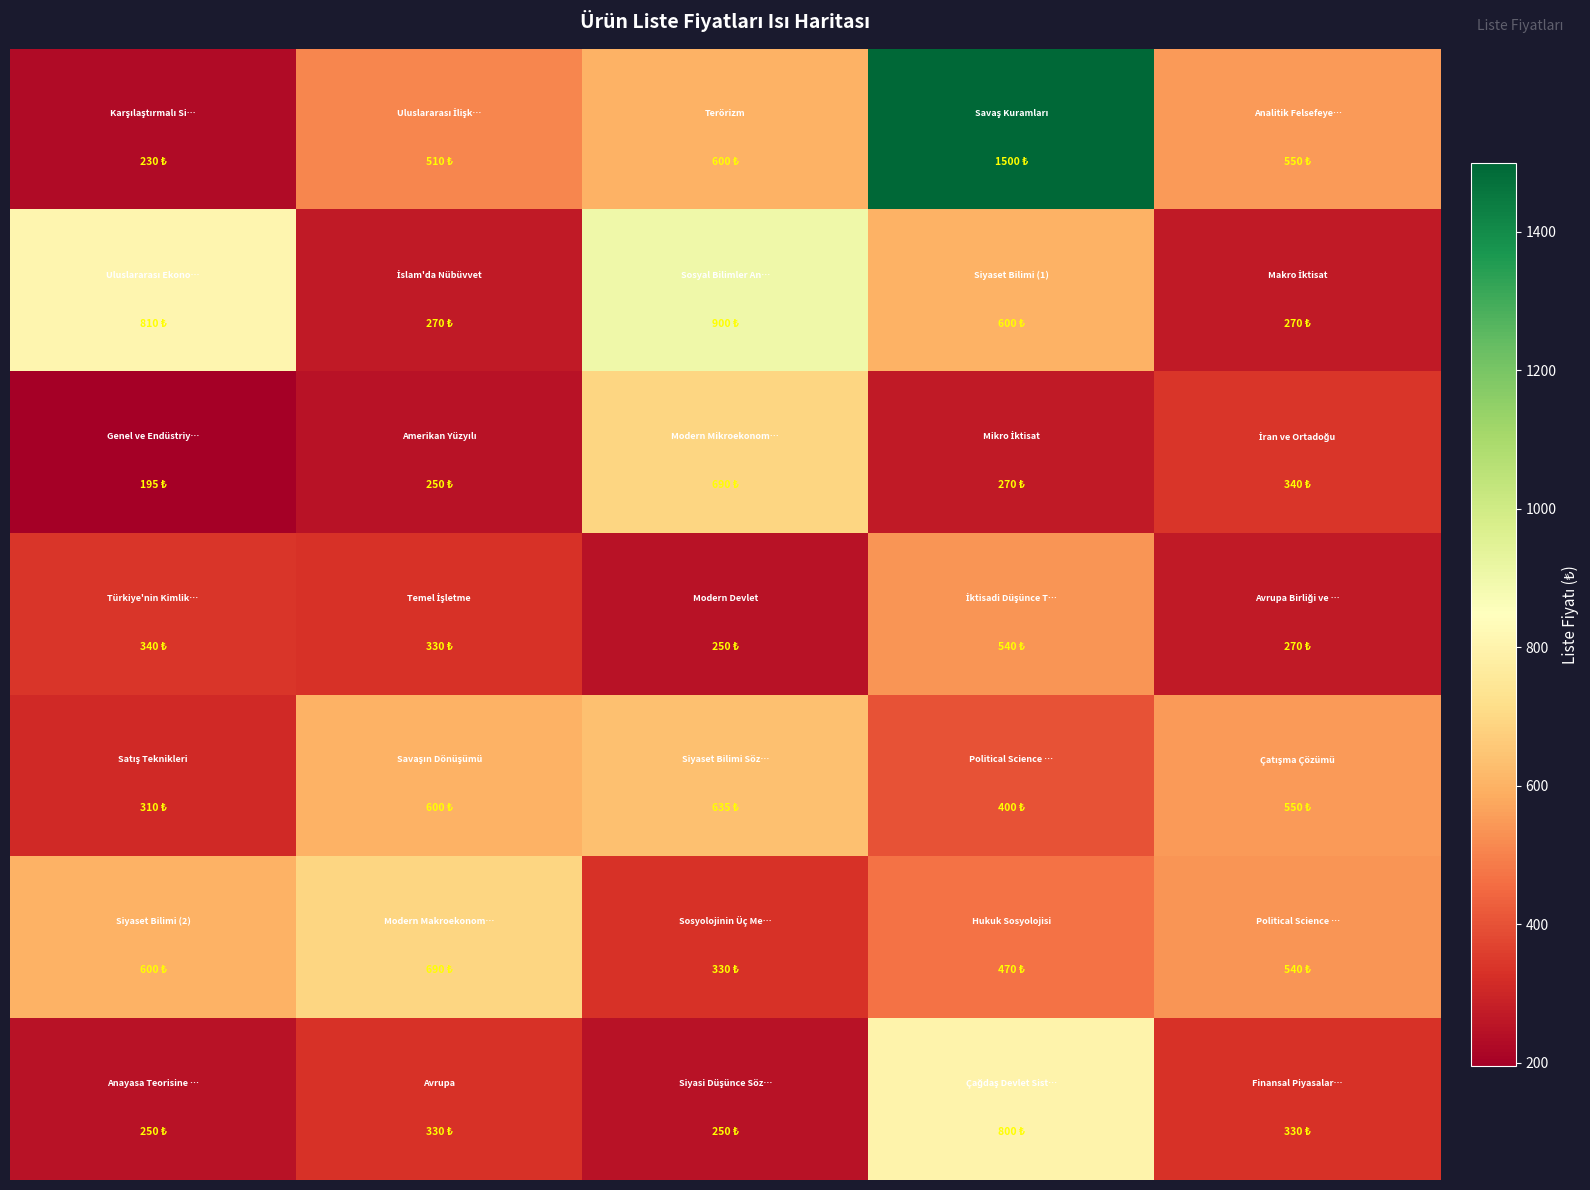

How many series are shown in this chart?

7